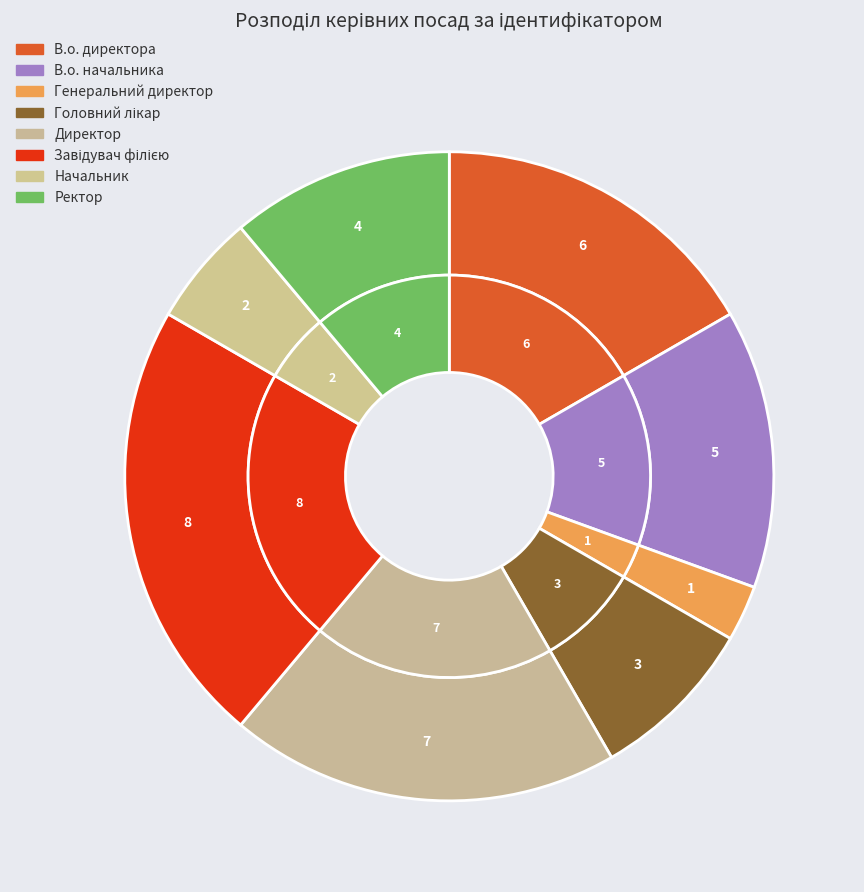

Rank the categories by value from lowest to highest.

Генеральний директор, Начальник, Головний лікар, Ректор, В.о. начальника, В.о. директора, Директор, Завідувач філією